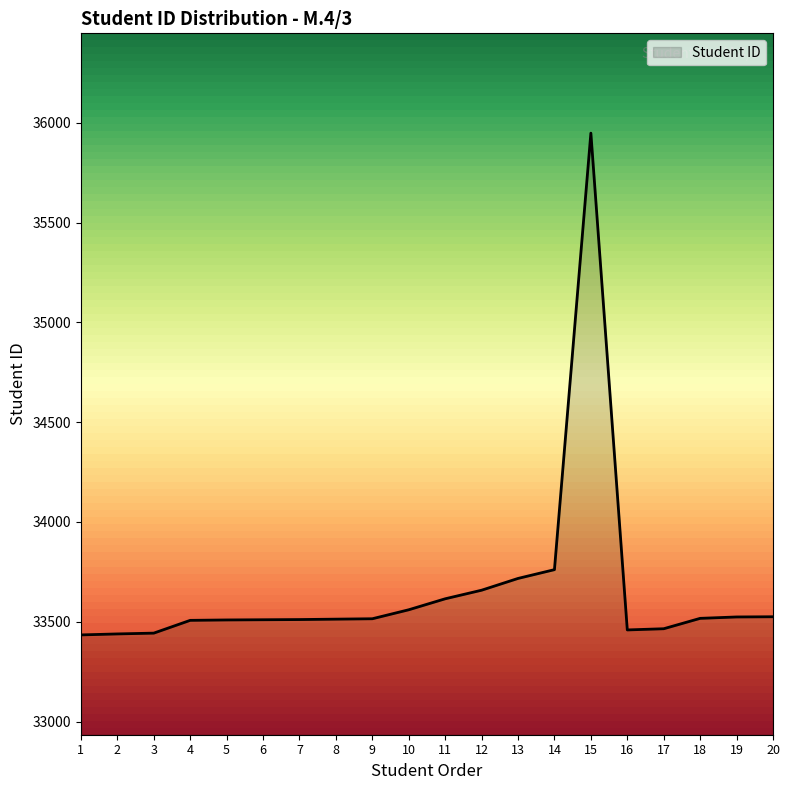

What is the difference between the maximum and minimum values?

2514